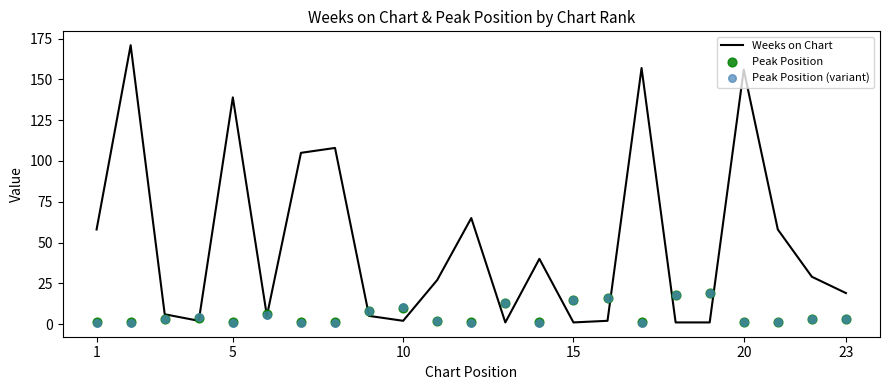

Which series has the largest total across all categories?

Weeks on Chart